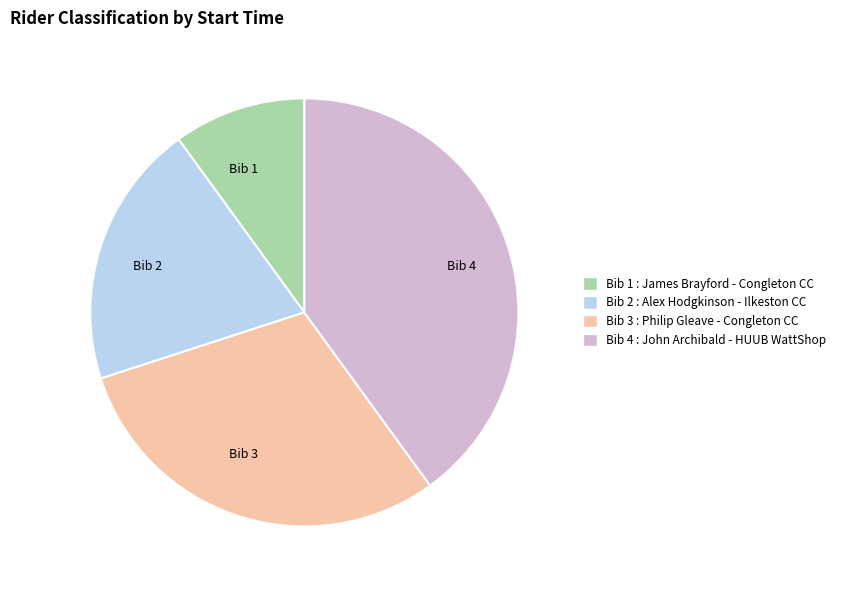

True or false: Bib 1 : James Brayford - Congleton CC accounts for 10% of the total.

True